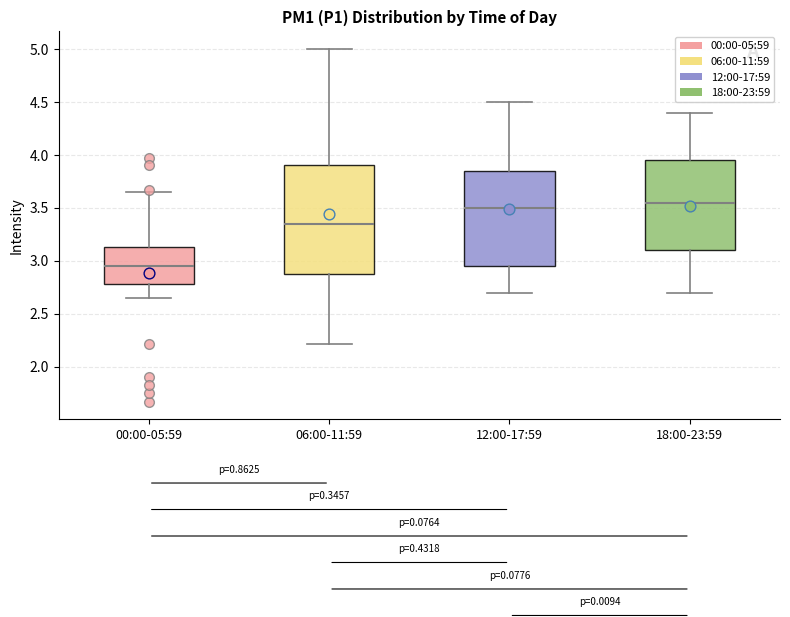

Where does the lower whisker of the box for 12:00-17:59 end on the y-axis? The values are not printed on the chart, so give them approximately, as read against the axis.

2.70